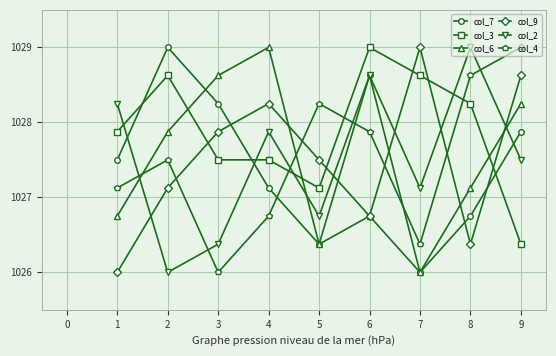

At how many categories does at least one series exceed 1027?

9